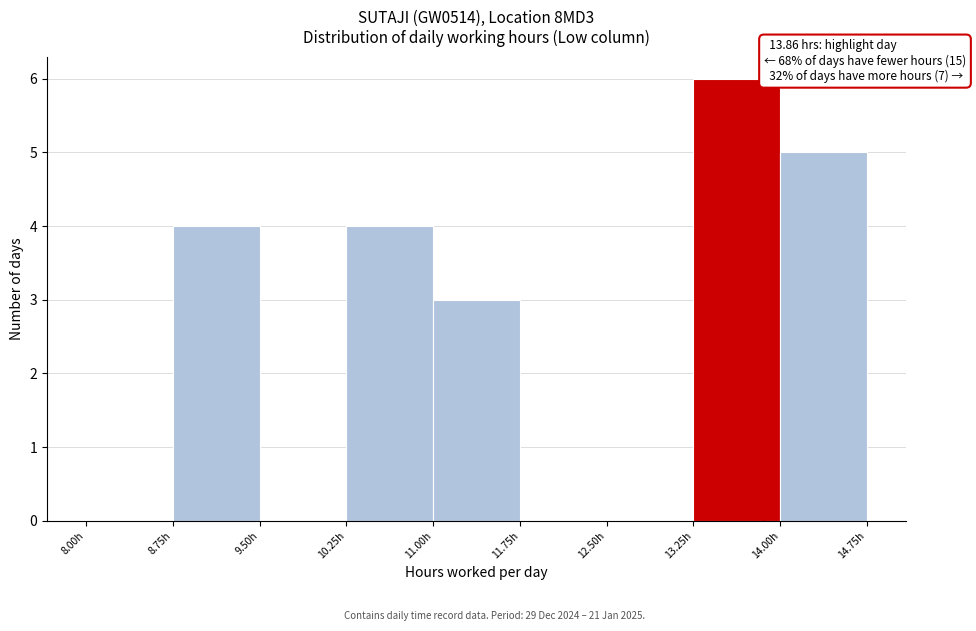

Over which range of the x-axis is the bar tallest?

13.25 to 14.00